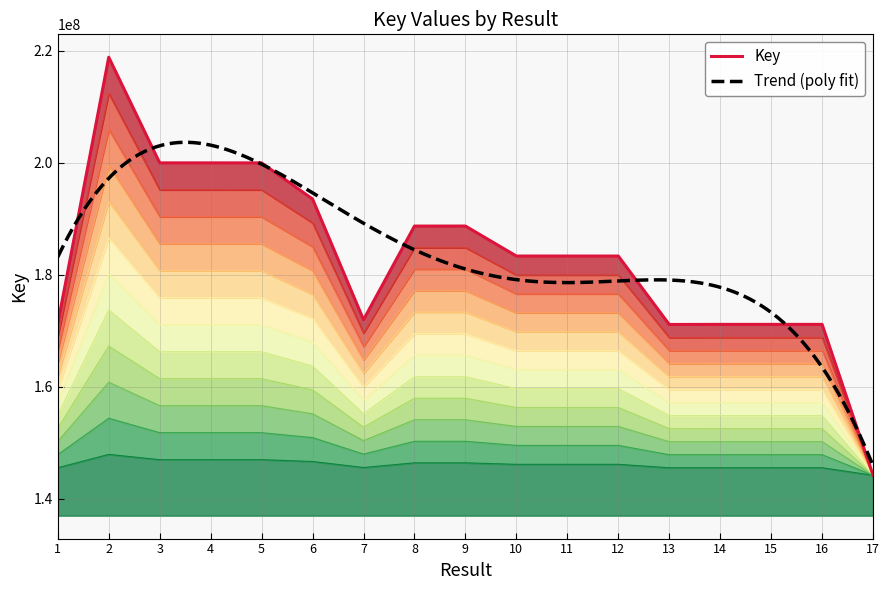

How many points are higher than both their immediate neighbors (excluding endpoints)?

3